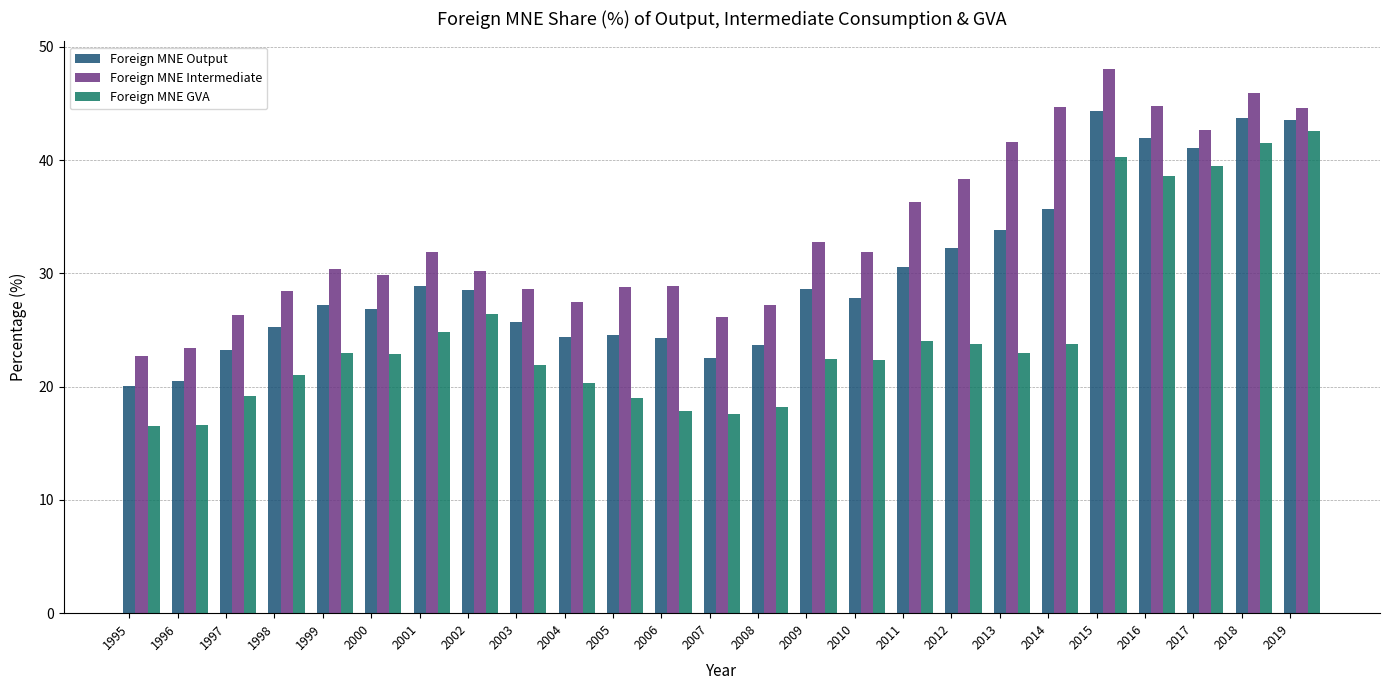

What is the spread (max minus min) of values at 2002?

3.8